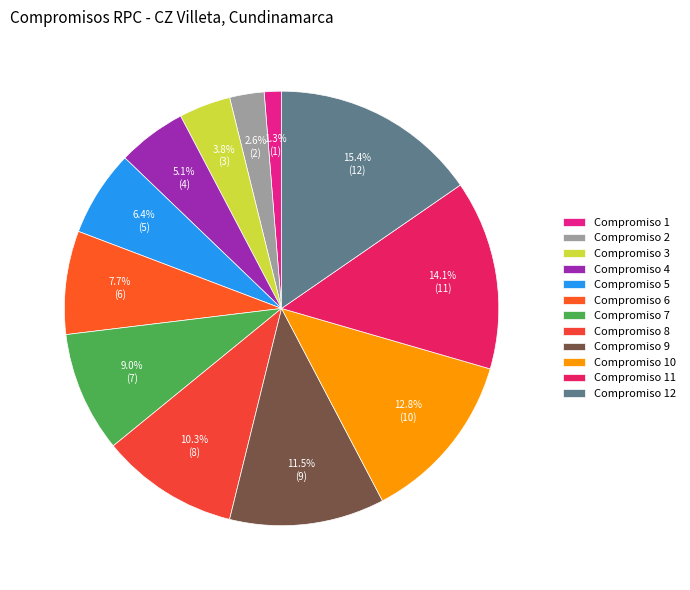

Which has a higher value, Compromiso 7 or Compromiso 6?

Compromiso 7